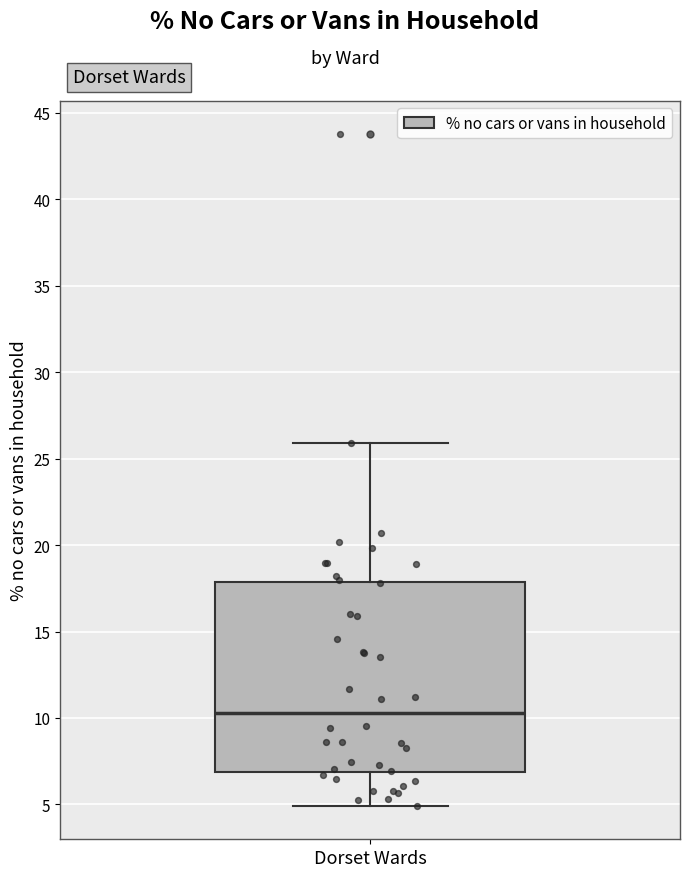

Transcribe this box plot: give where the median line is, the range the box spans, and where the two whiskers end, as read against the y-axis. The values are not printed on the chart, so give them approximately, as read against the axis.

median 10.5, box 7.0 to 18.0, whiskers 5.0 to 26.0